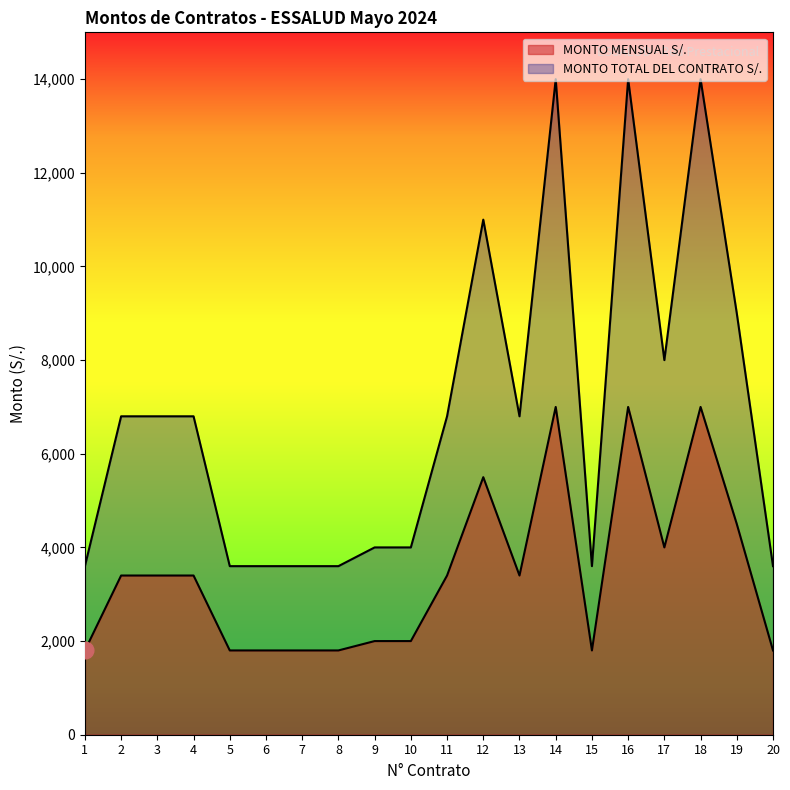

How many lines are shown in the chart?

2